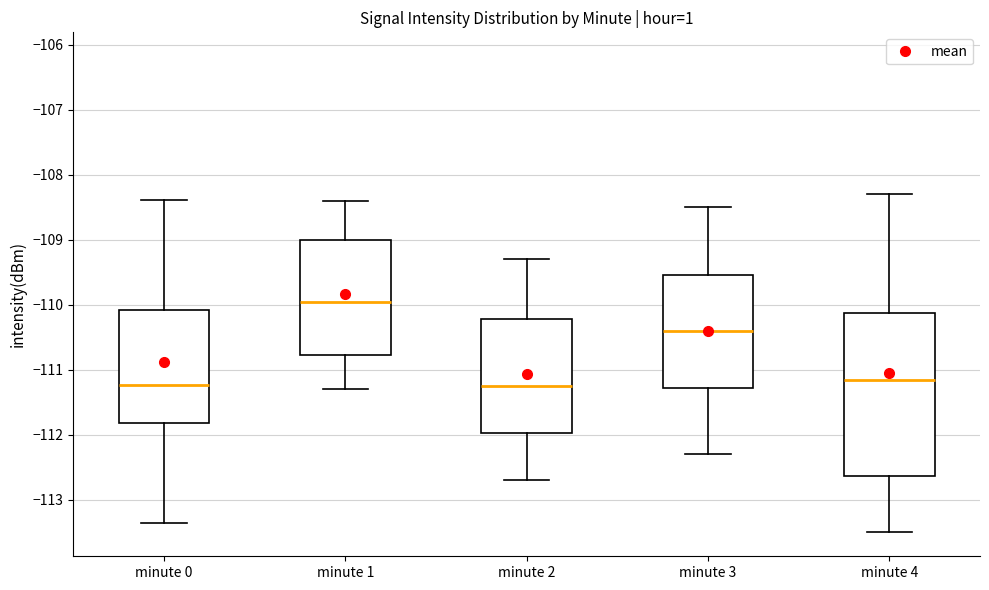

Where is the upper edge of the box for minute 3 on the y-axis? The values are not printed on the chart, so give them approximately, as read against the axis.

-109.5